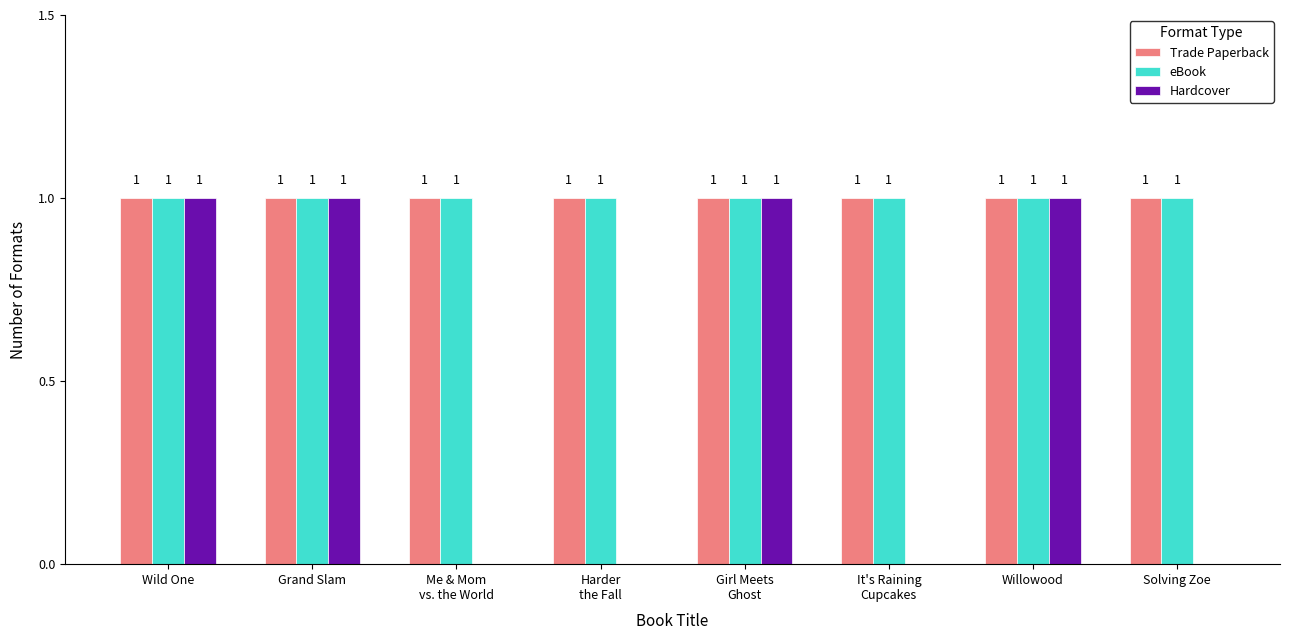

What is the maximum value shown in the chart?

1